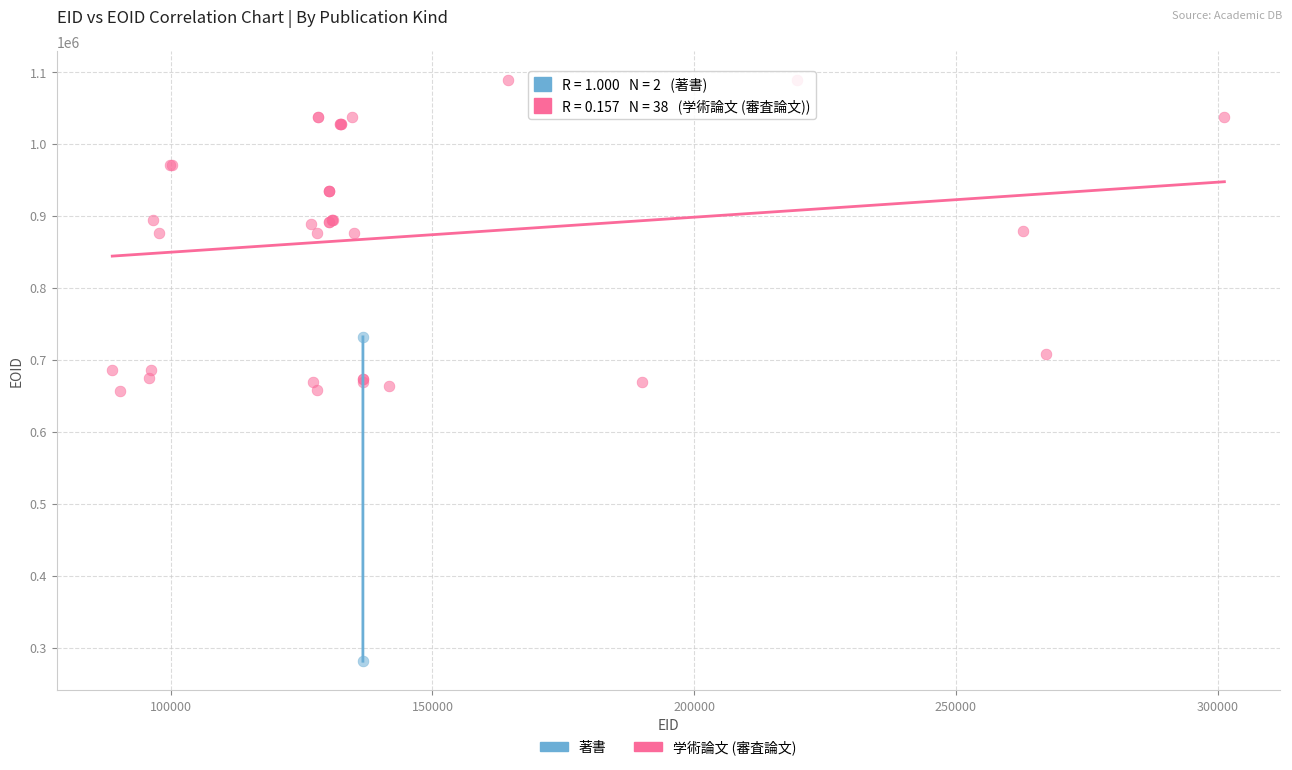

What are all the series names shown in the legend?

著書, 学術論文 (審査論文)